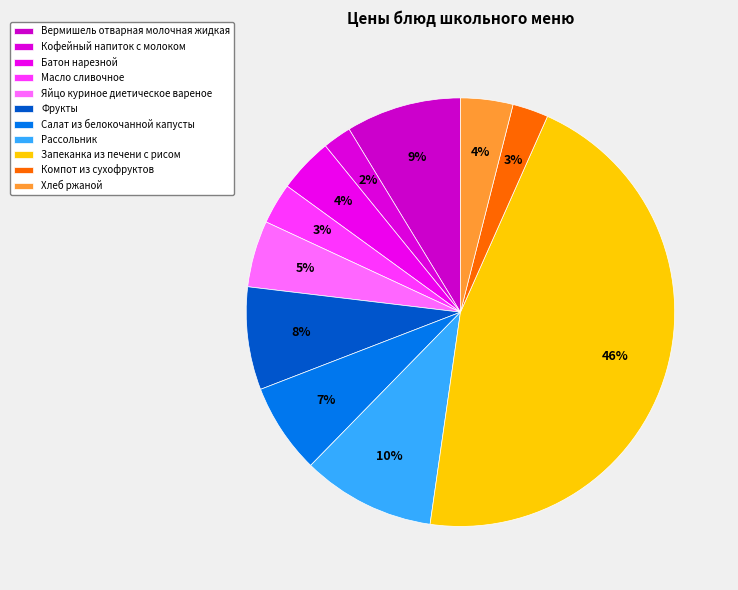

What is the ratio of the value at Рассольник to the value at Масло сливочное?

3.3